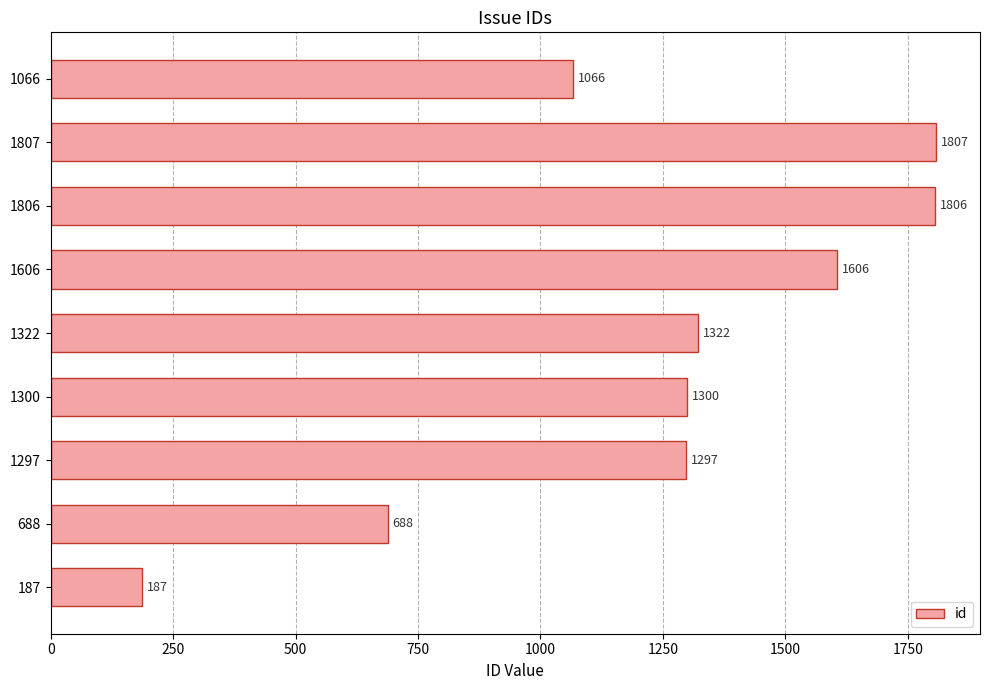

At which label is the value closest to 997?

1066